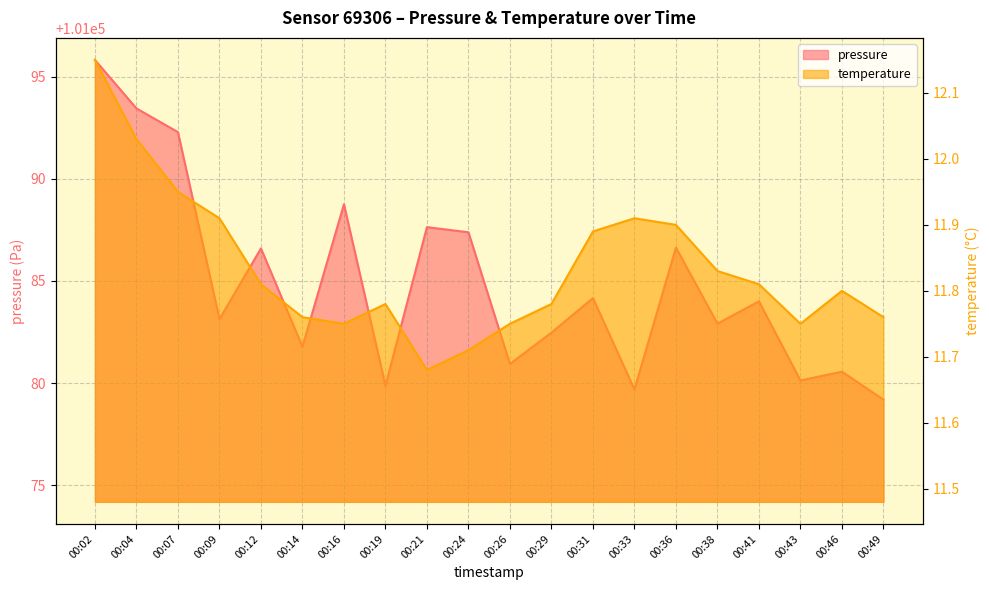

At which label does pressure first exceed 101084?

00:02